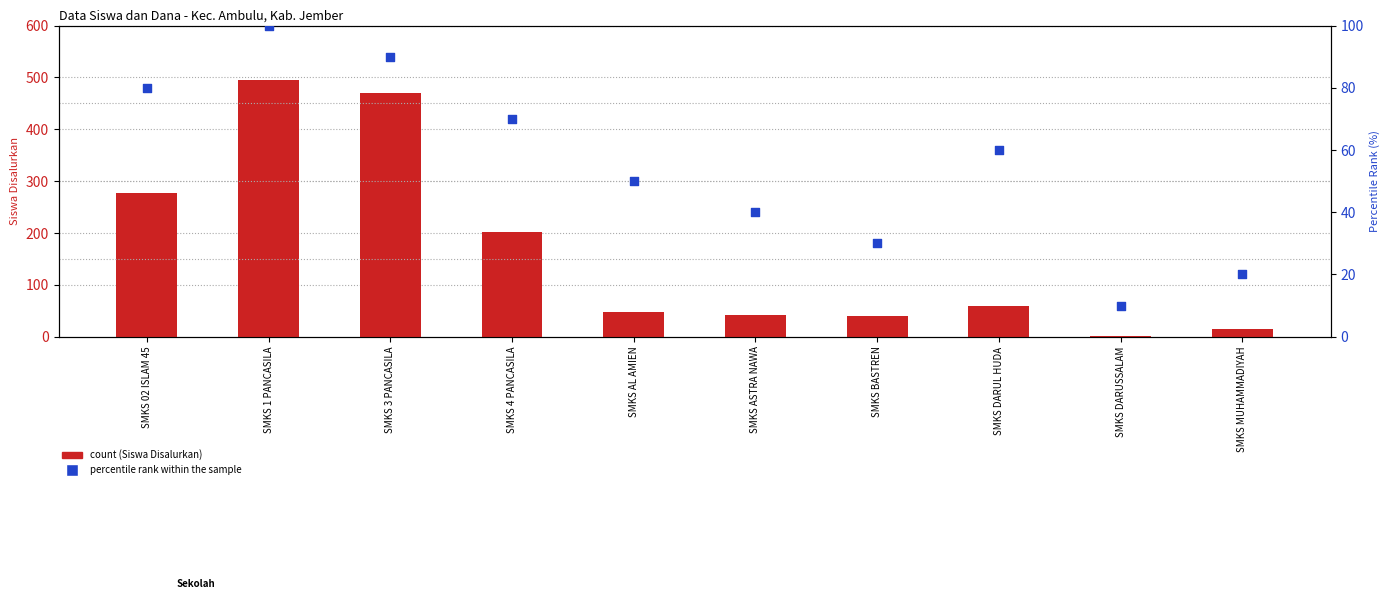

Which series reaches the minimum Y coordinate?

count (Siswa Disalurkan)